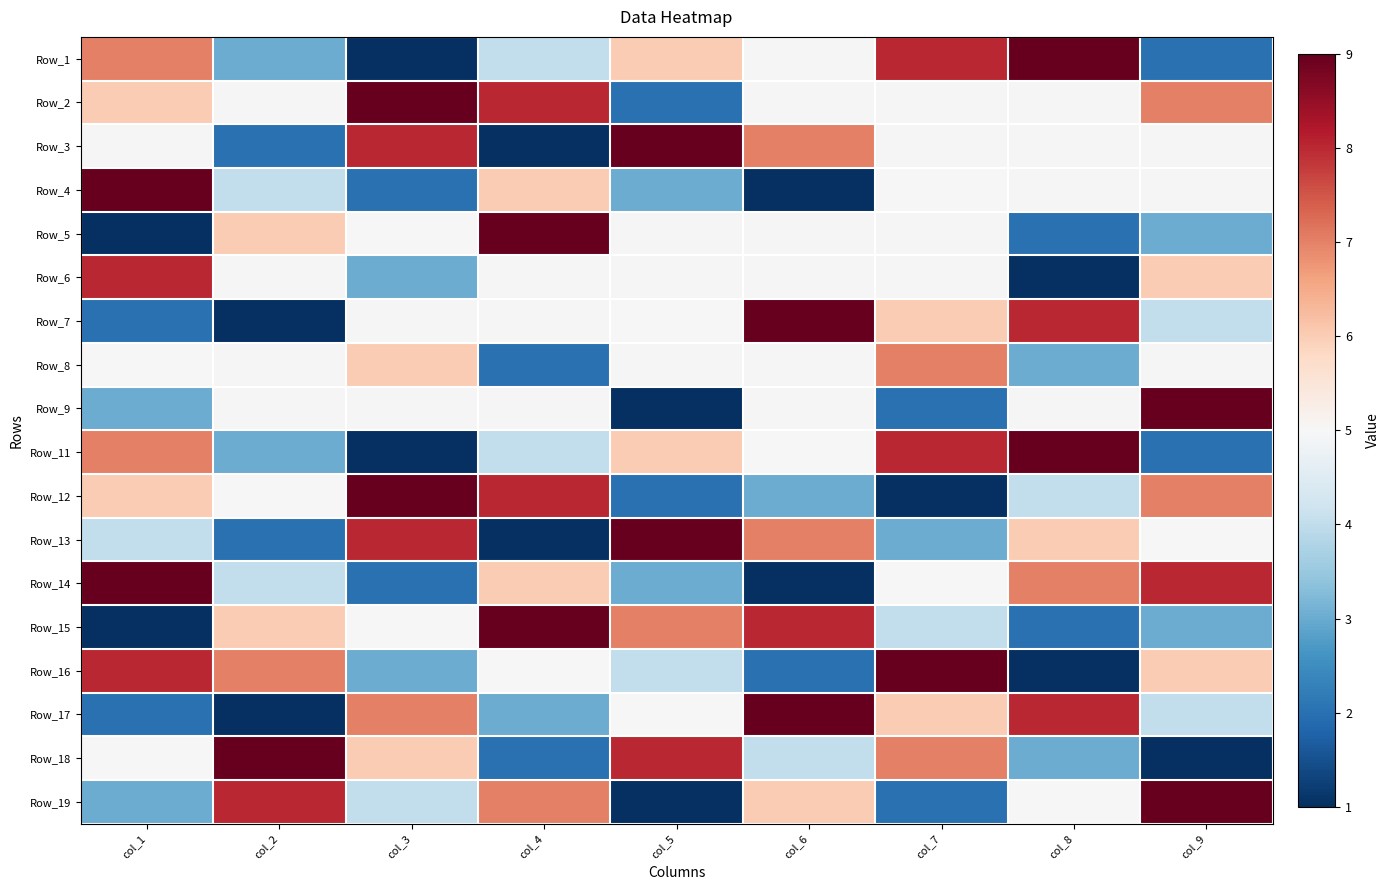

How many Row_11 values are between 3 and 7?

5